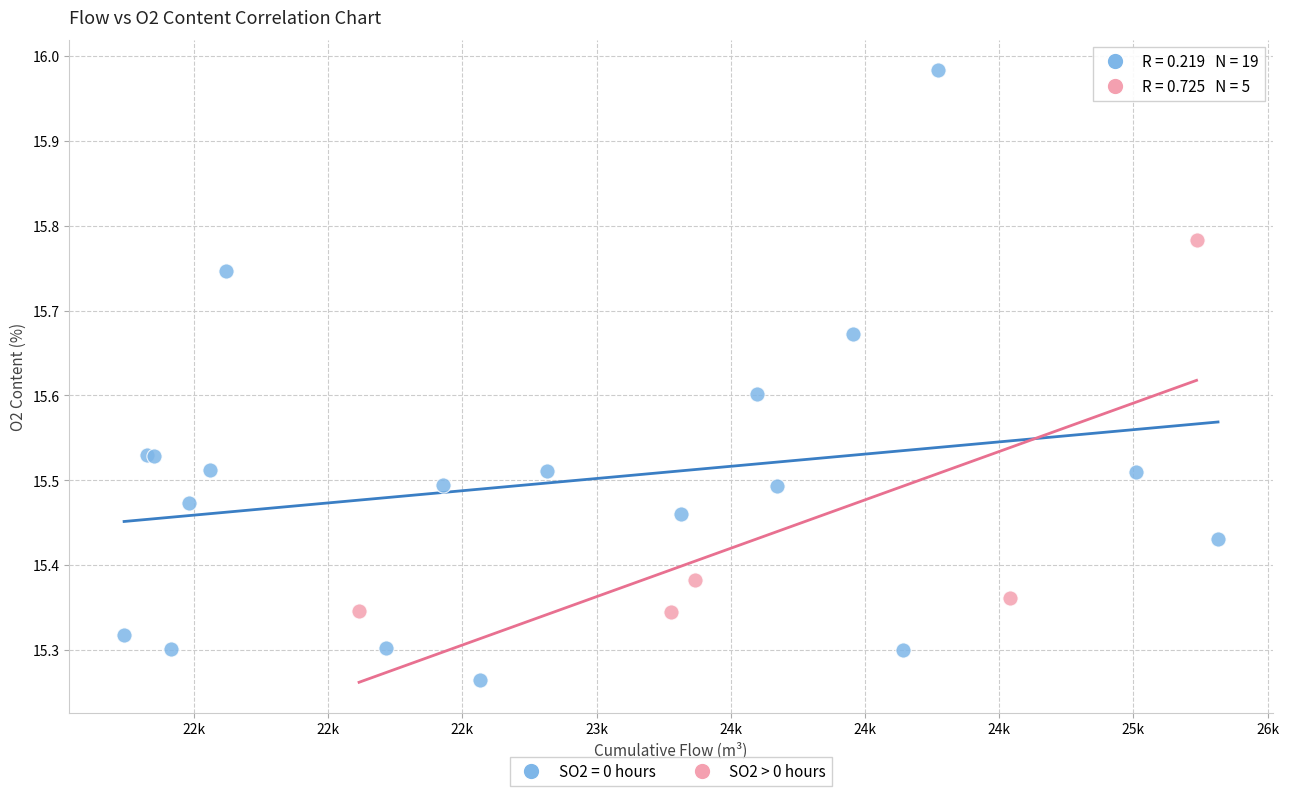

Which series contains the highest Y value?

SO2 = 0 hours